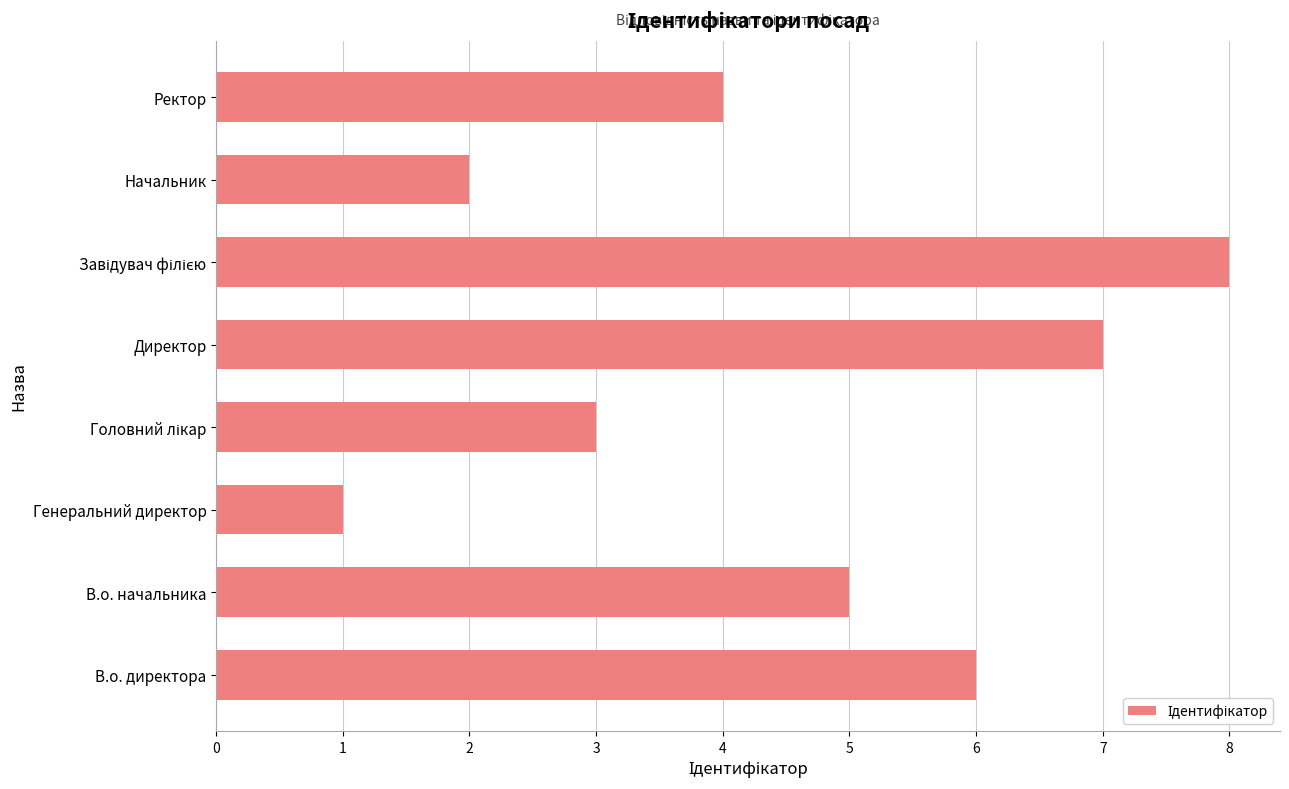

What is the sum of the values at Ректор and В.о. директора?

10